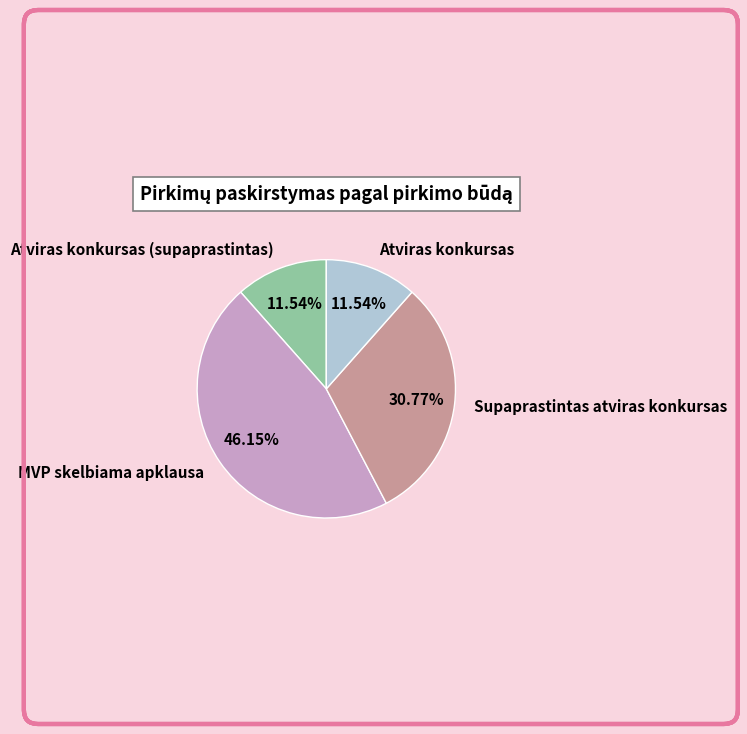

How many slices are in this pie chart?

4